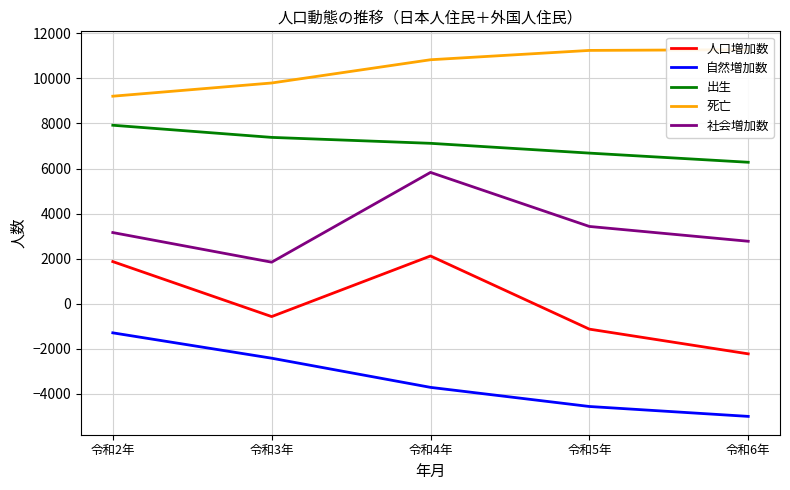

Reading left to right, what are all the values shown in this chart?

人口増加数: 令和2年=1872	令和3年=-567	令和4年=2121	令和5年=-1124	令和6年=-2220
自然増加数: 令和2年=-1288	令和3年=-2413	令和4年=-3707	令和5年=-4555	令和6年=-4994
出生: 令和2年=7920	令和3年=7381	令和4年=7118	令和5年=6684	令和6年=6278
死亡: 令和2年=9208	令和3年=9794	令和4年=10825	令和5年=11239	令和6年=11272
社会増加数: 令和2年=3160	令和3年=1846	令和4年=5828	令和5年=3431	令和6年=2774